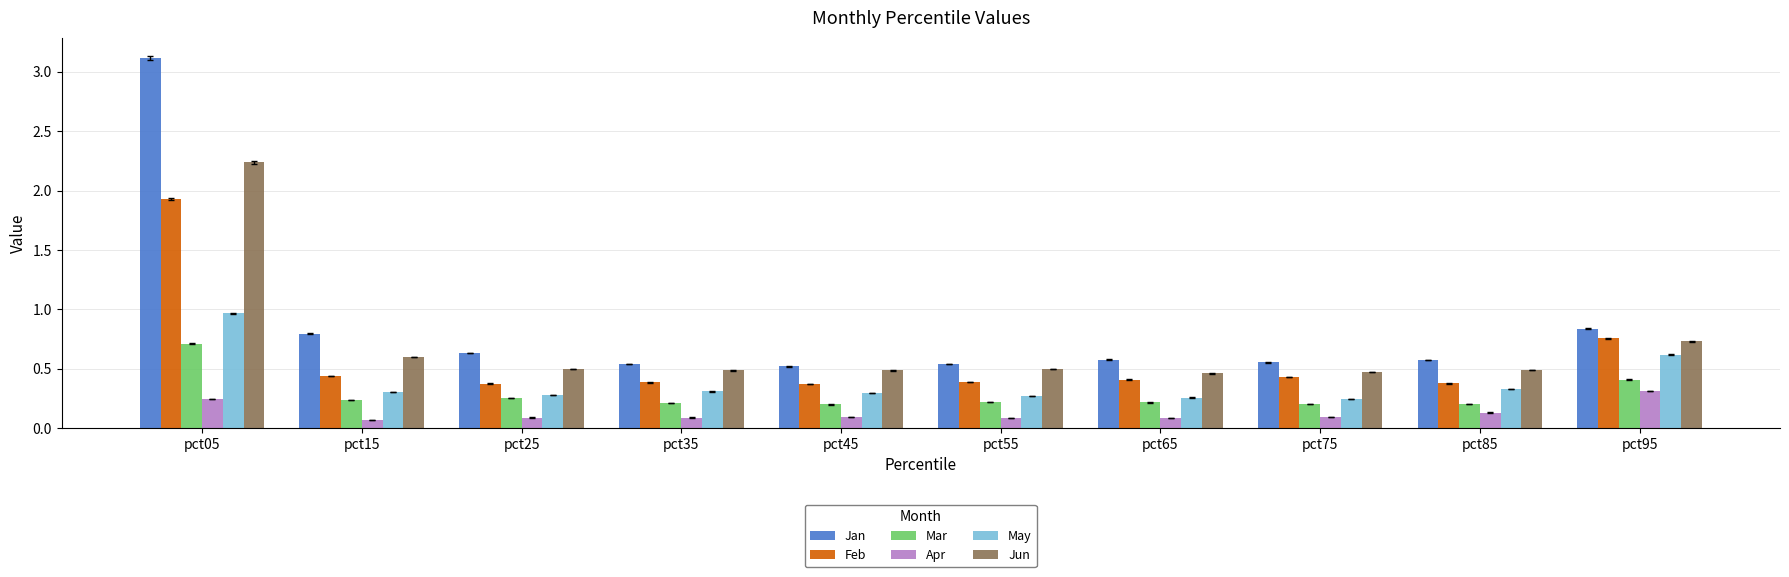

What is the total value across all series at pct55?

2.0